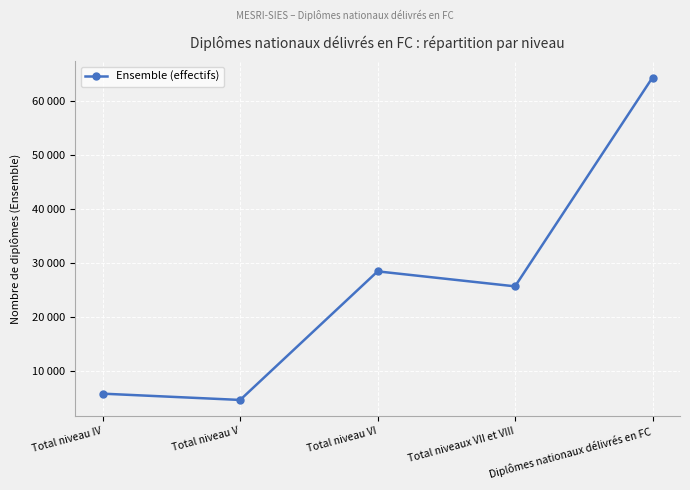

What is the approximate value at Total niveau V, to the nearest 100?

4600